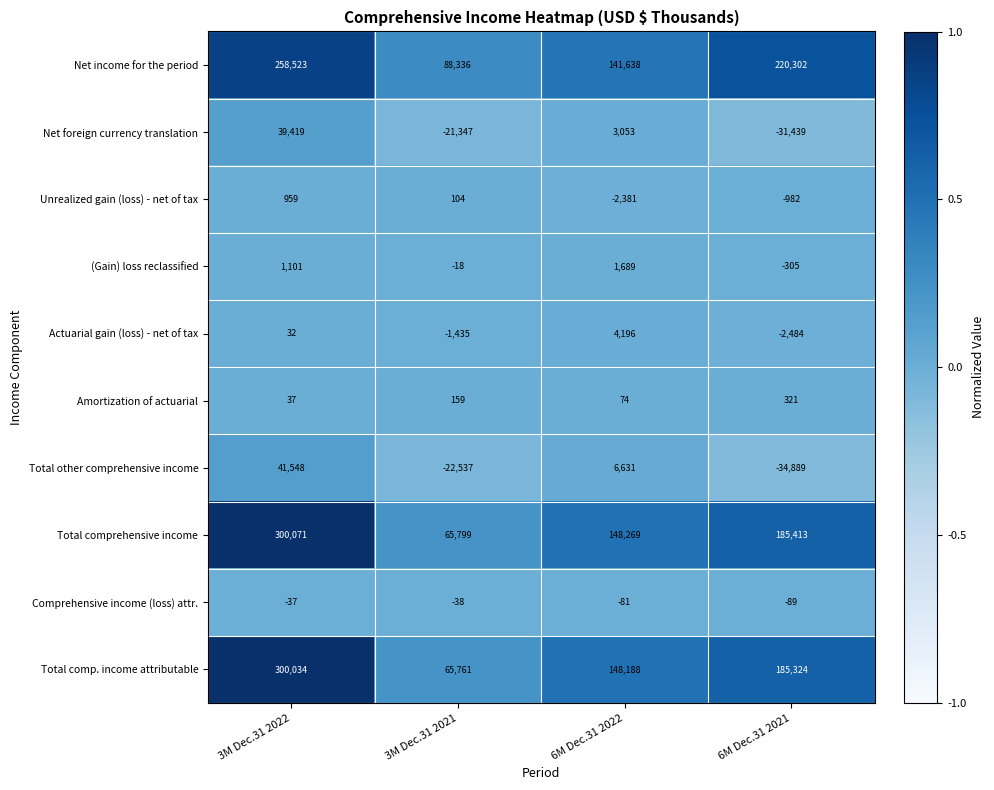

What is the difference between the highest and lowest values at 3M Dec.31 2022?

1.0